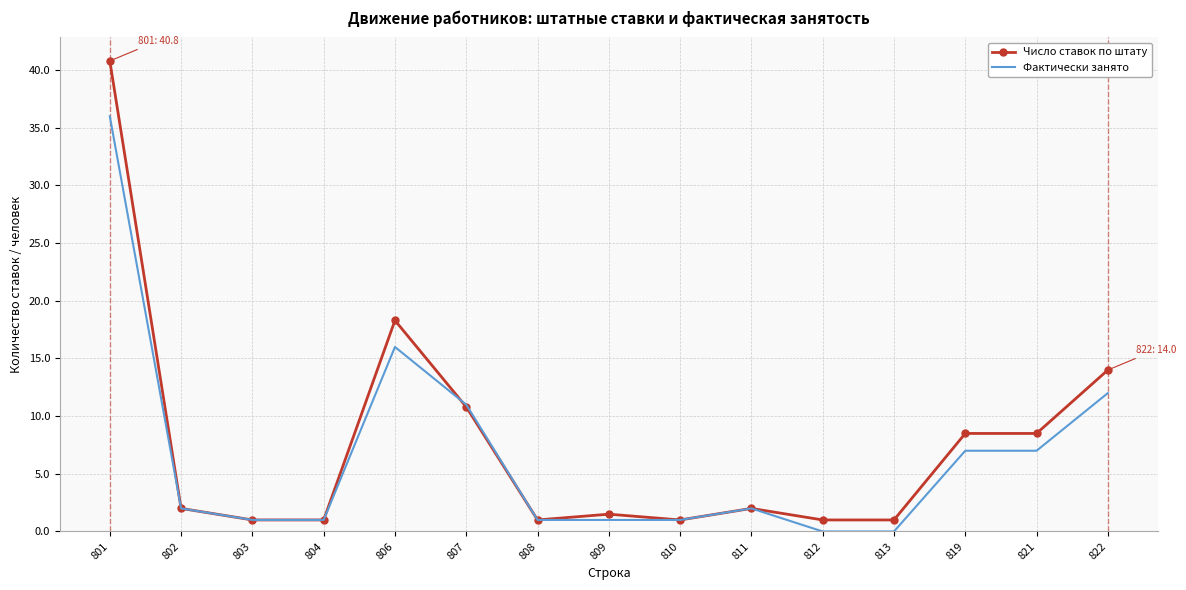

What is the difference between the highest and lowest values at 822?

2.0